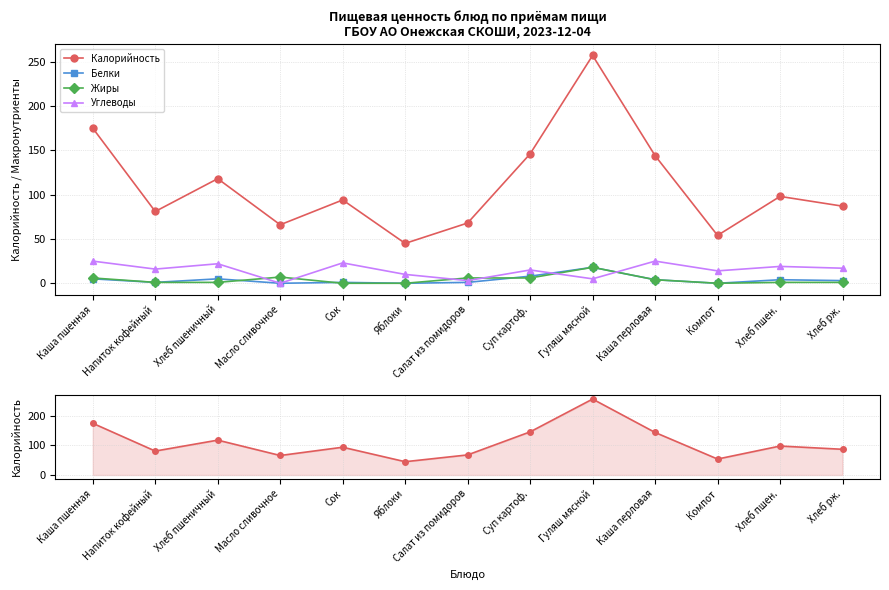

Which series has the largest total across all categories?

Калорийность